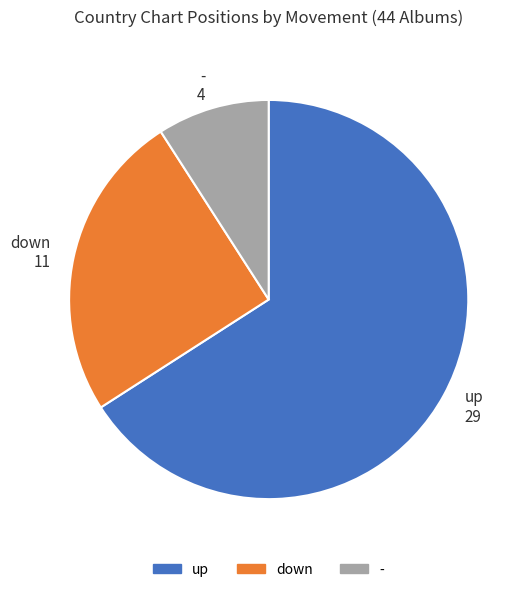

How many segments does this pie chart have?

3